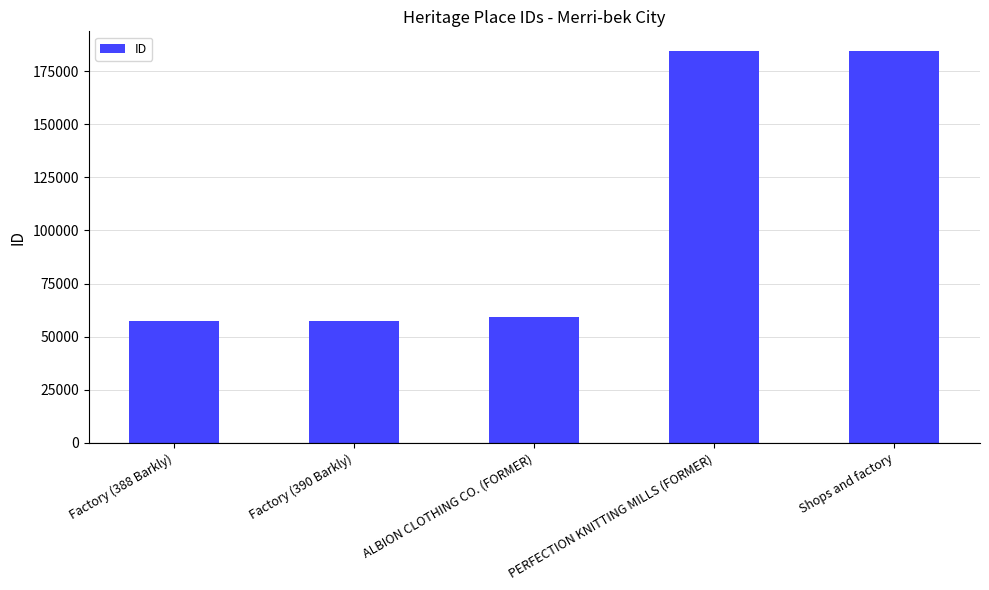

What is the greatest value displayed?

184577